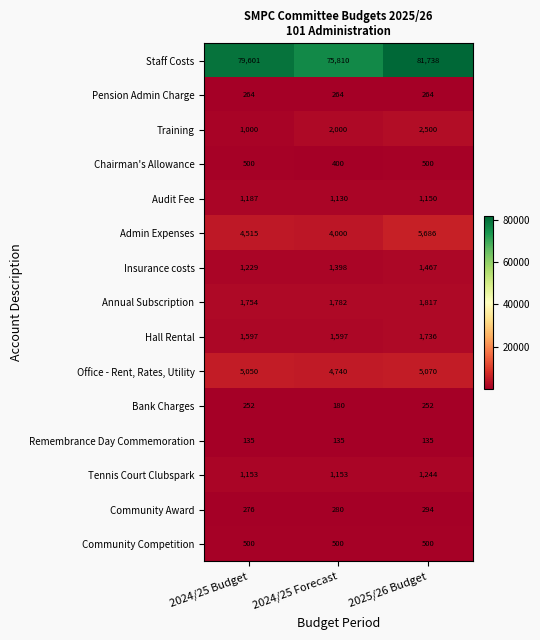

Which series changed the most between 2024/25 Forecast and 2025/26 Budget?

Staff Costs